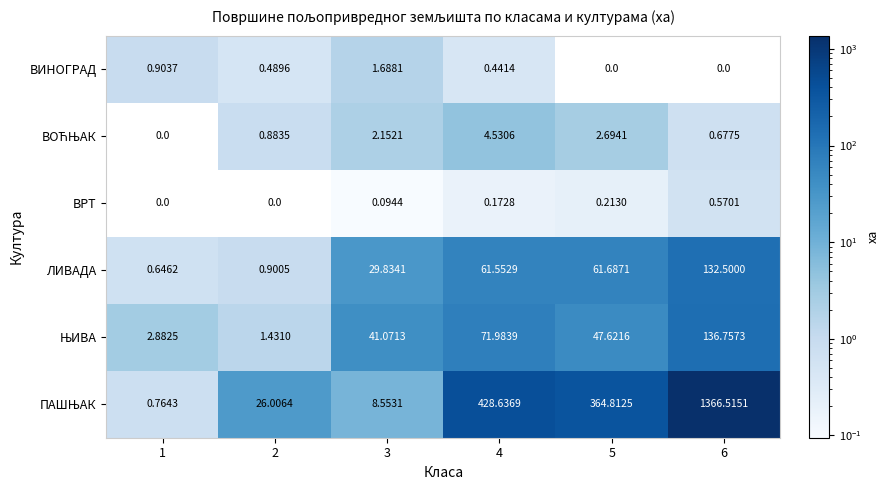

How many series are shown in this chart?

6